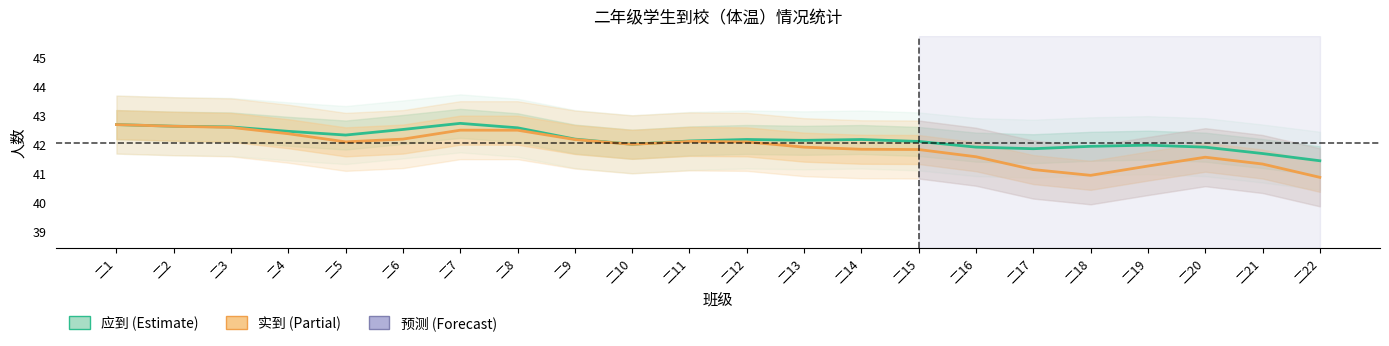

List the series in order of their overall mean, lowest first.

实到, 应到